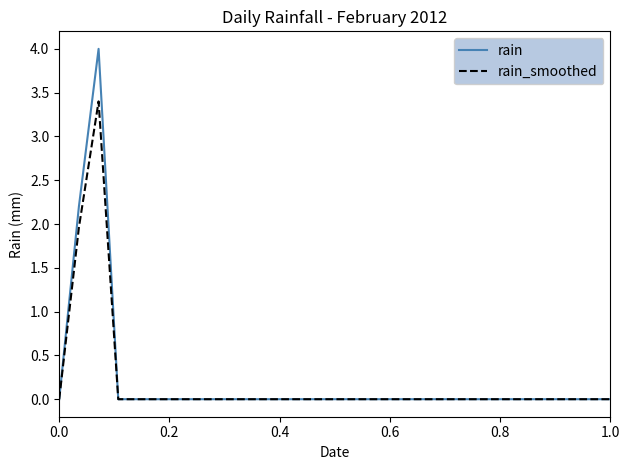

Which series has the widest spread of values?

rain